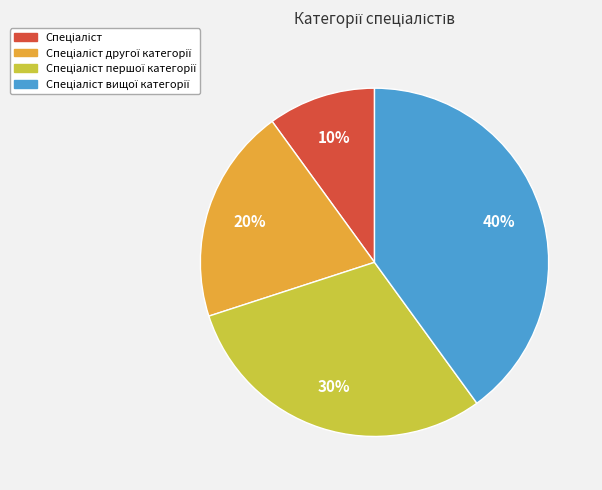

To the nearest percent, what is the average slice percentage?

25%